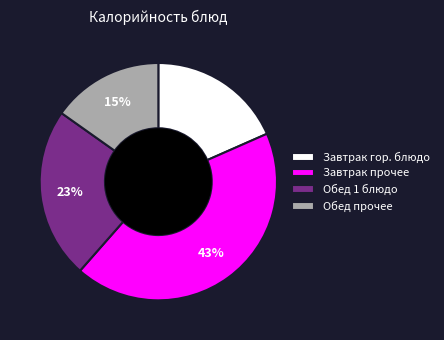

Is it true that Завтрак прочее is 43% of the pie?

True